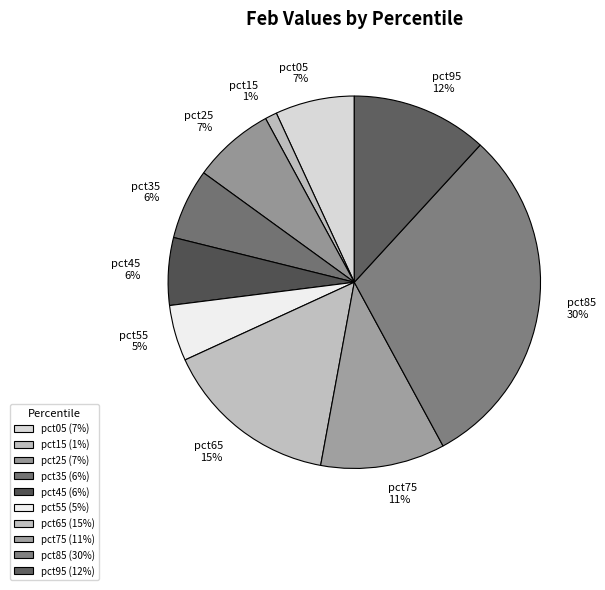

To the nearest percent, what portion does pct35 represent?

6%